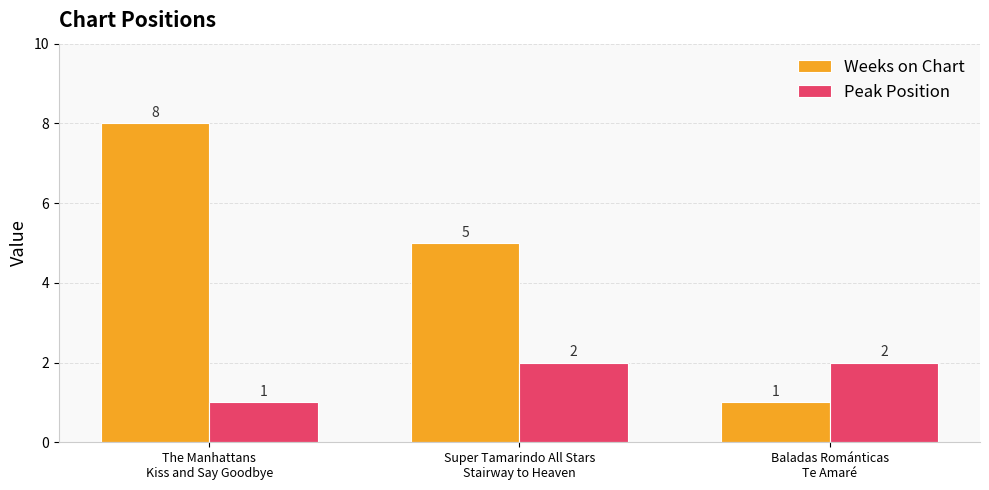

At which label is Weeks on Chart closest to 4?

Super Tamarindo All Stars
Stairway to Heaven